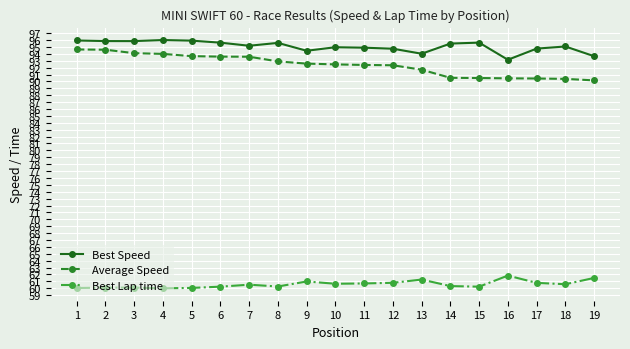

The Average Speed series shows 92.3 at 12. True or false?

True